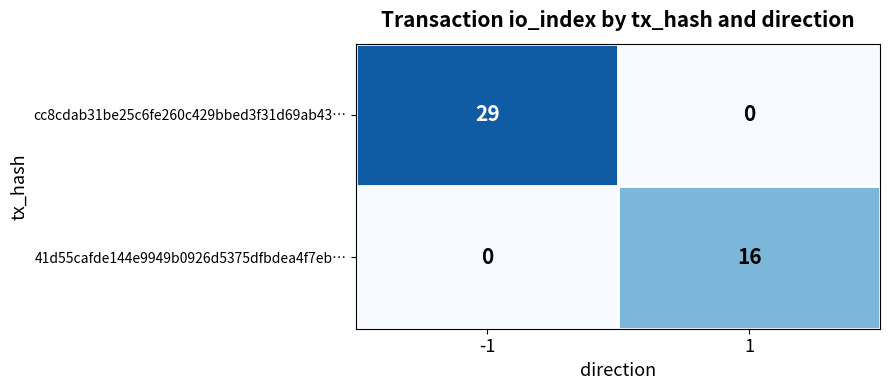

Reading right to left, extract all data points from this chart.

cc8cdab31be25c6fe260c429bbed3f31d69ab43…: 0	29
41d55cafde144e9949b0926d5375dfbdea4f7eb…: 16	0